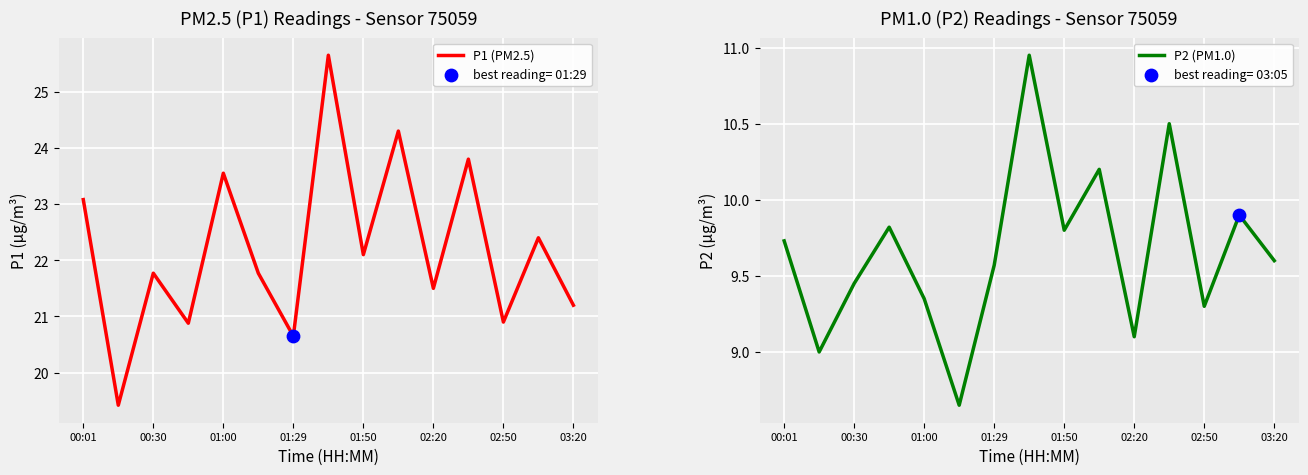

Which series has the widest spread of Y values?

P1 (PM2.5)